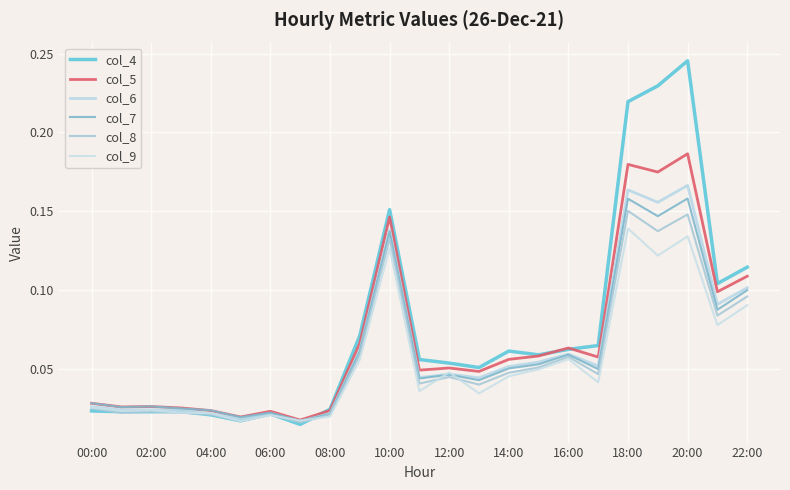

What is the difference between the second highest and minimum values in the col_5 series?

0.2